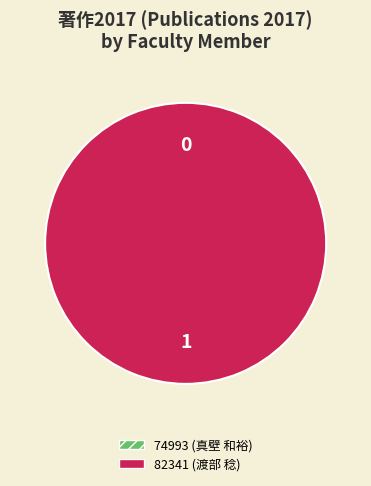

How many segments does this pie chart have?

2